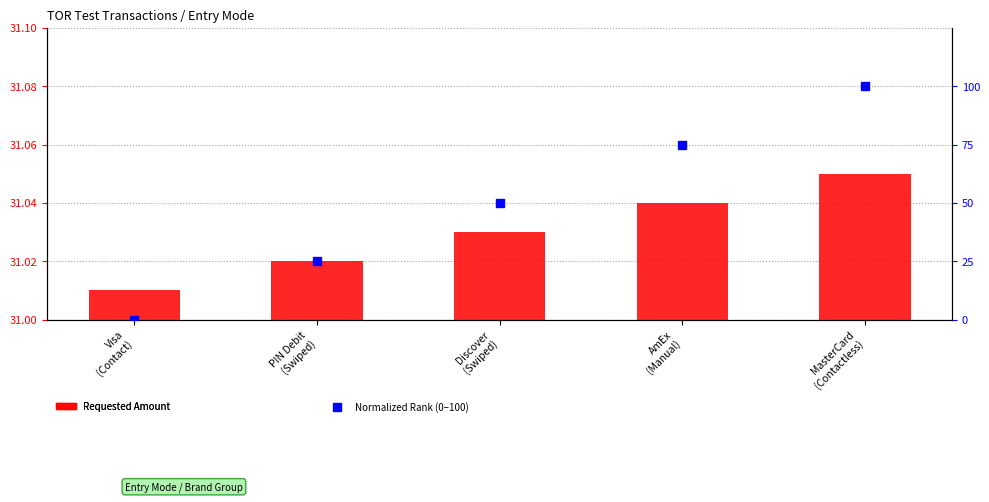

What is the difference between the maximum and minimum values in the Normalized Rank (0–100) series?

100.0